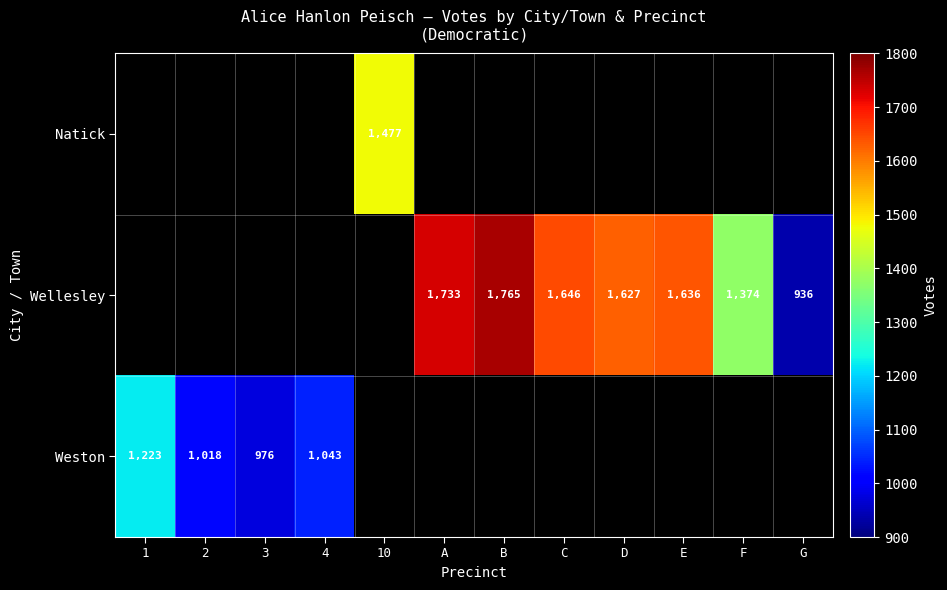

True or false: Weston has a value of 976 at 3.

True